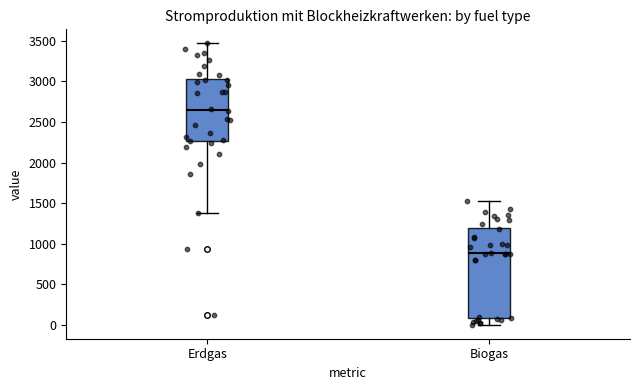

Reading left to right, transcribe this box plot: for each box, give where its median line is, the range the box spans, and where its two whiskers end, as read against the y-axis. The values are not printed on the chart, so give them approximately, as read against the axis.

Erdgas: median 2650, box 2250 to 3050, whiskers 1350 to 3450
Biogas: median 900, box 100 to 1200, whiskers 0 to 1550